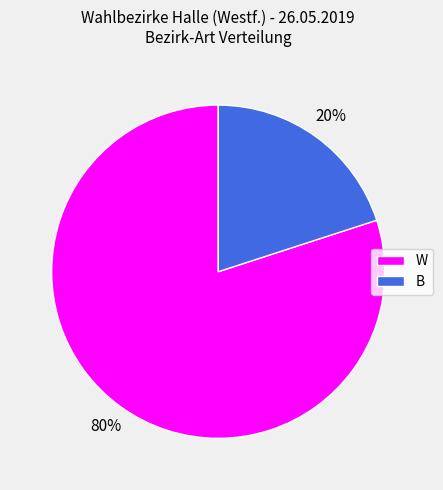

Between W and B, which is larger?

W